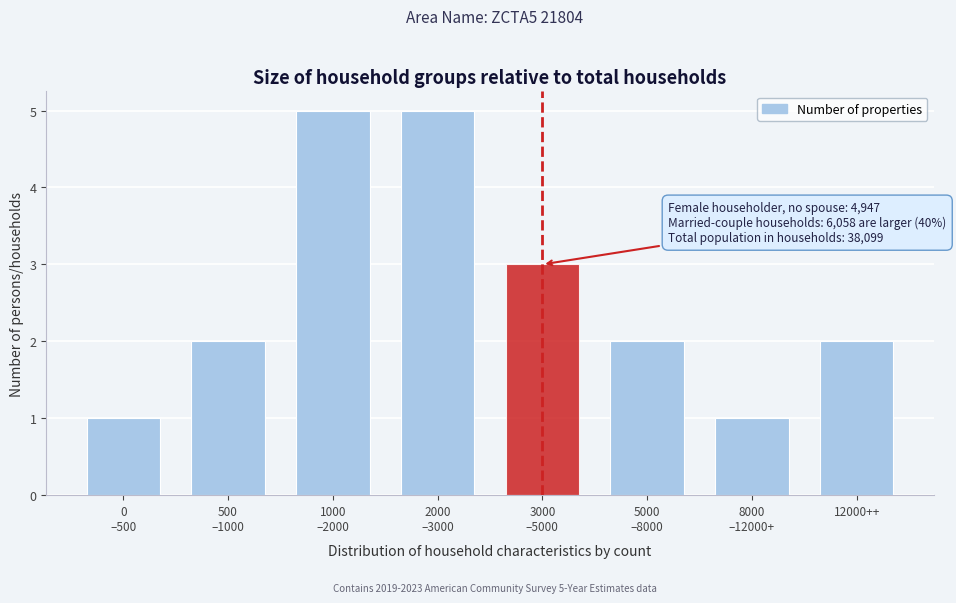

Reading right to left, what are all the values shown in this chart?

2	1	2	3	5	5	2	1